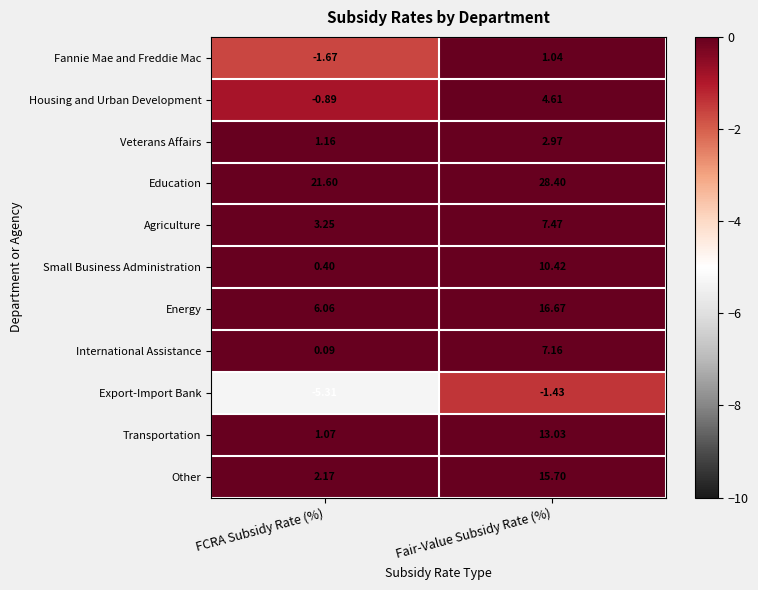

At how many categories does at least one series exceed 17?

2